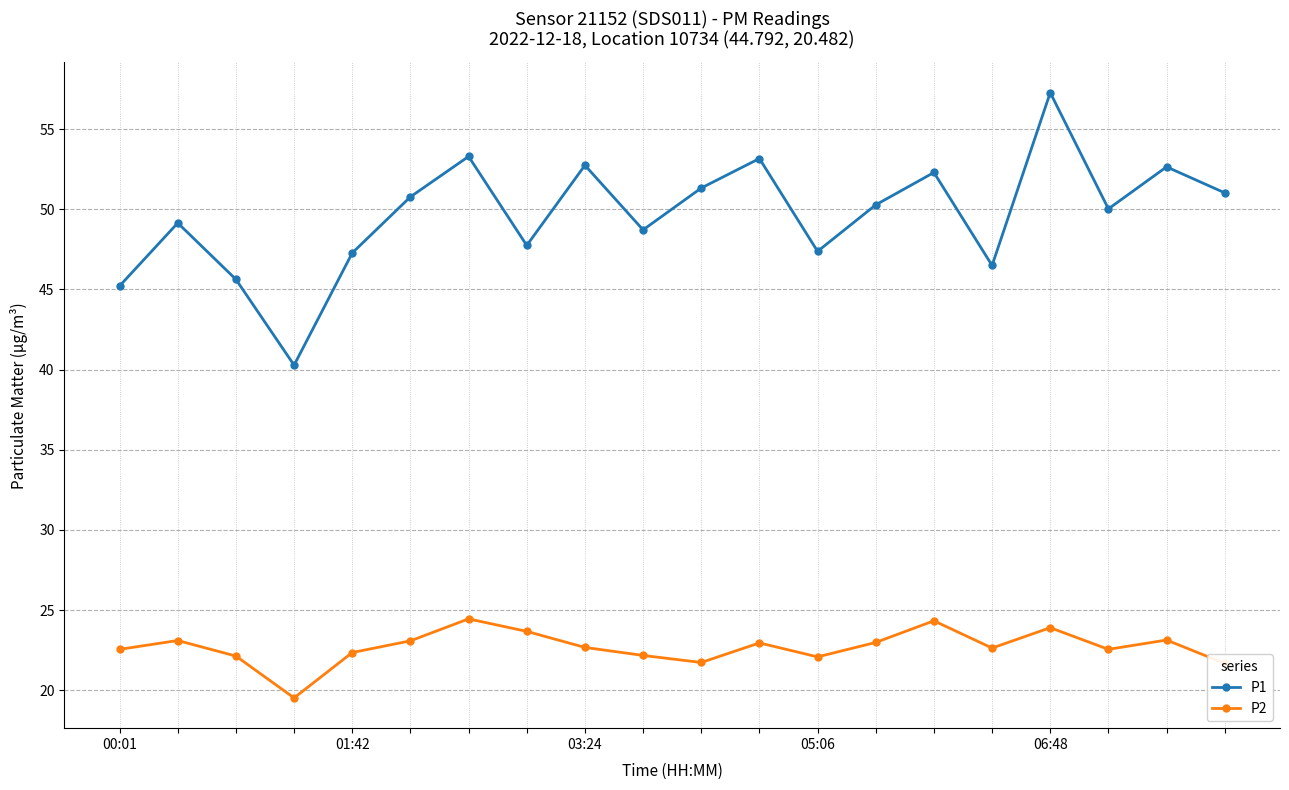

True or false: P1 and P2 cross at least once.

False